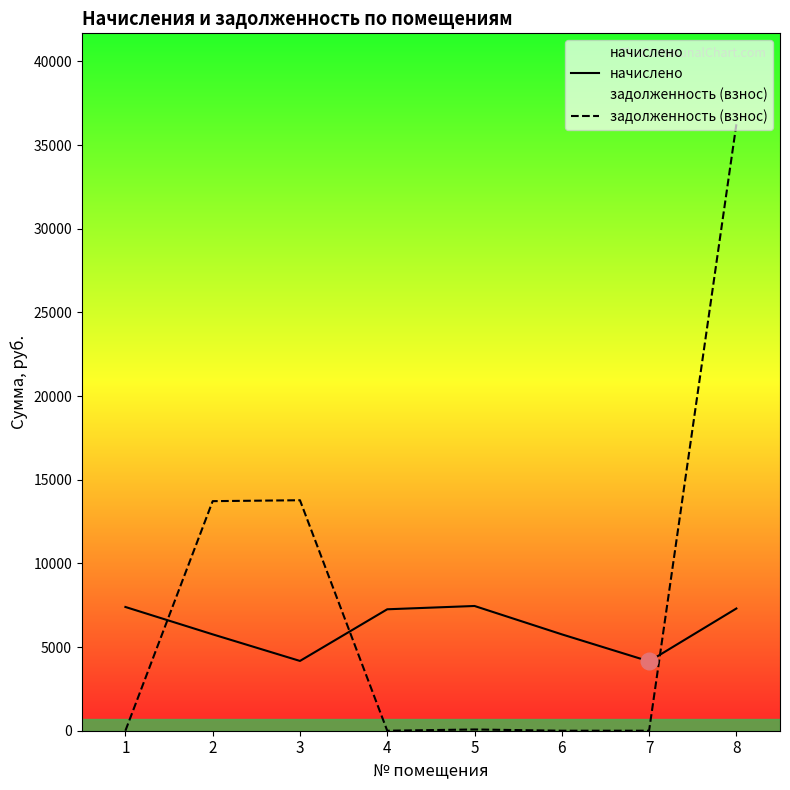

Rank the series at 8 from lowest to highest value.

начислено, задолженность (взнос)